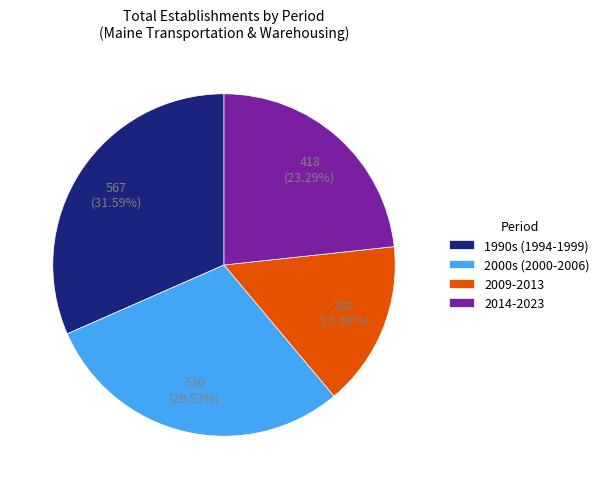

To the nearest percent, what is the difference between the largest and smallest slice percentages?

16%